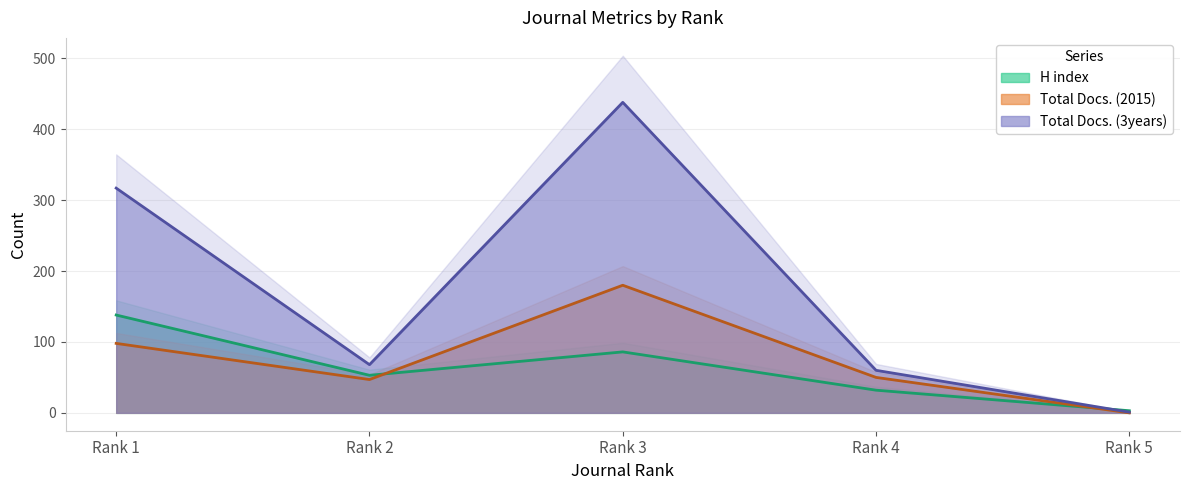

How many lines are shown in the chart?

3